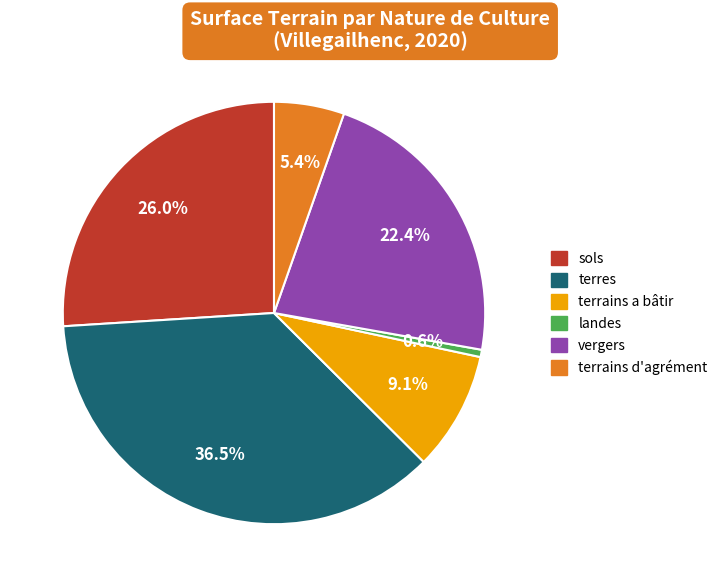

To the nearest percent, what portion does sols represent?

26%